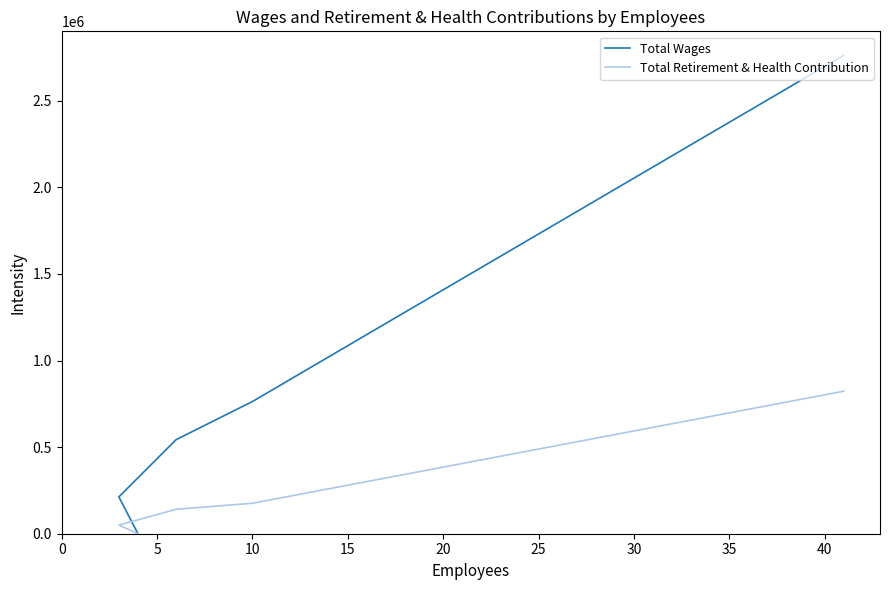

What are all the series names shown in the legend?

Total Wages, Total Retirement & Health Contribution